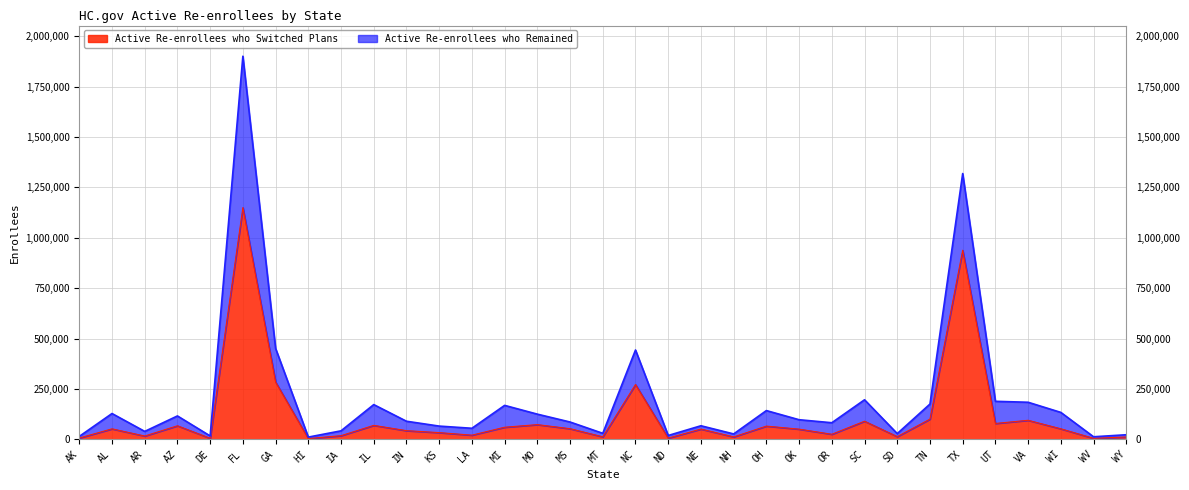

Is the value of Active Re-enrollees who Switched Plans at MO greater than the value of Active Re-enrollees who Remained at WI?

No